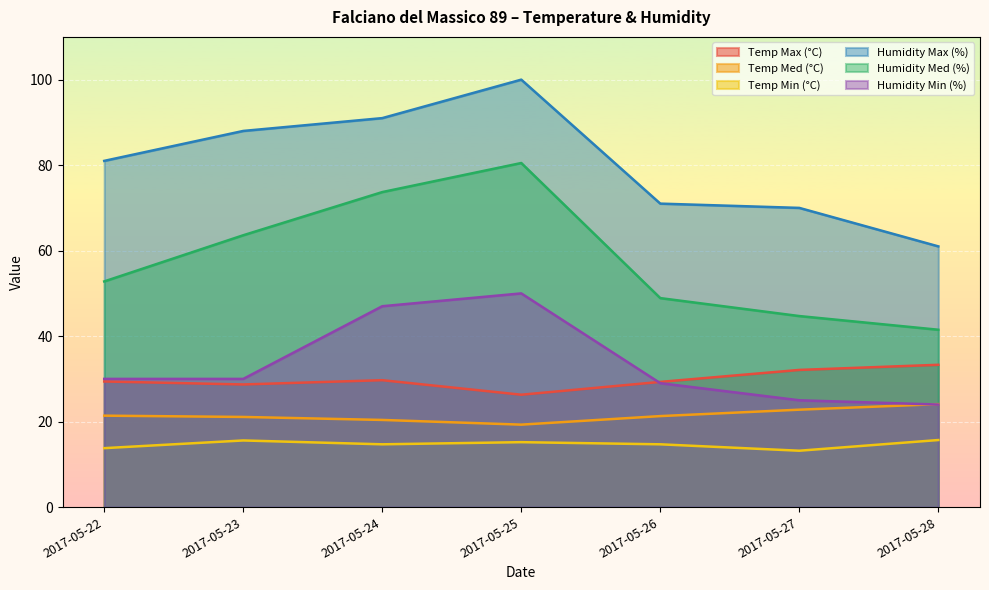

True or false: Humidity Med (%) and Humidity Min (%) intersect in this chart.

False